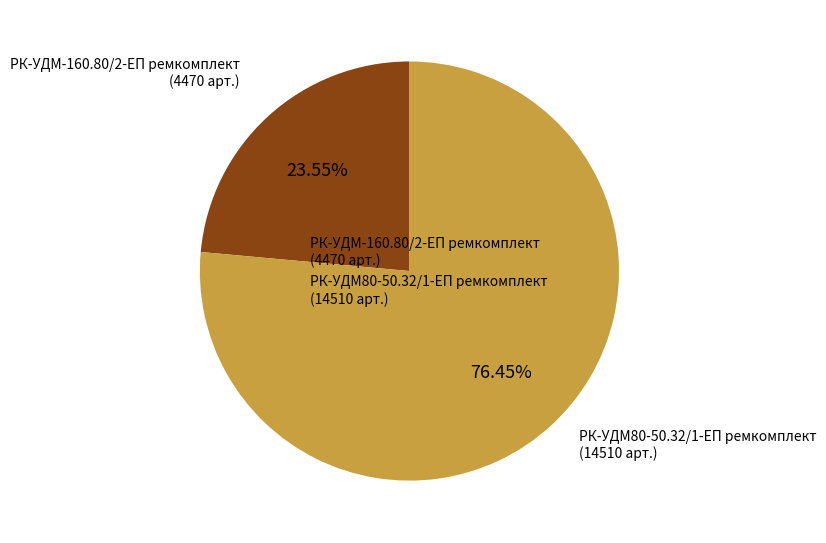

Is there a majority slice in this chart?

Yes